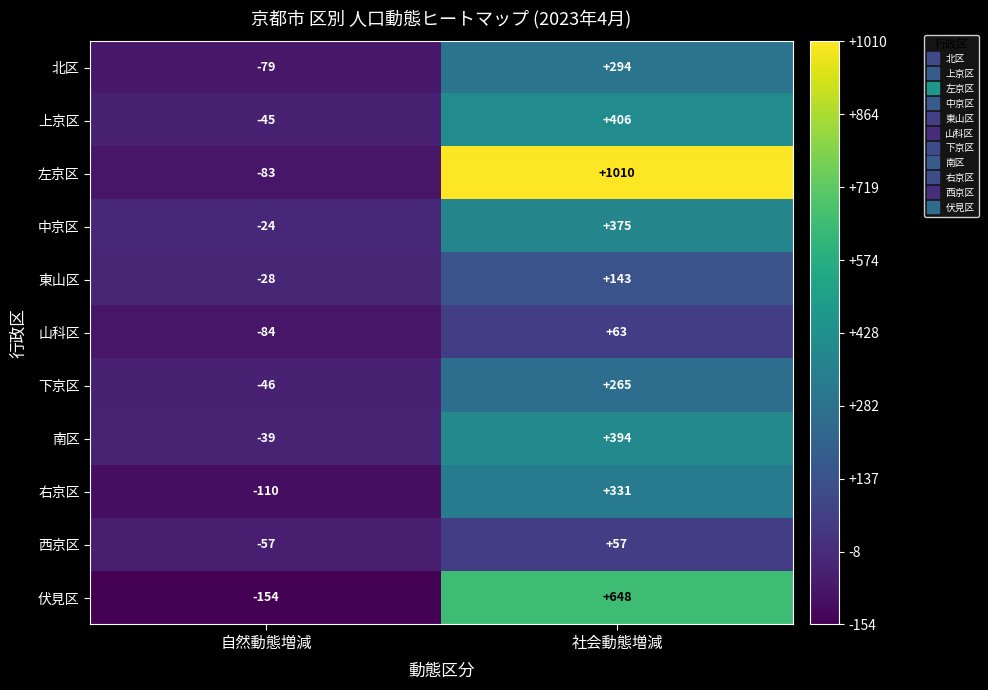

What is the total value across all series at 自然動態増減?

-749